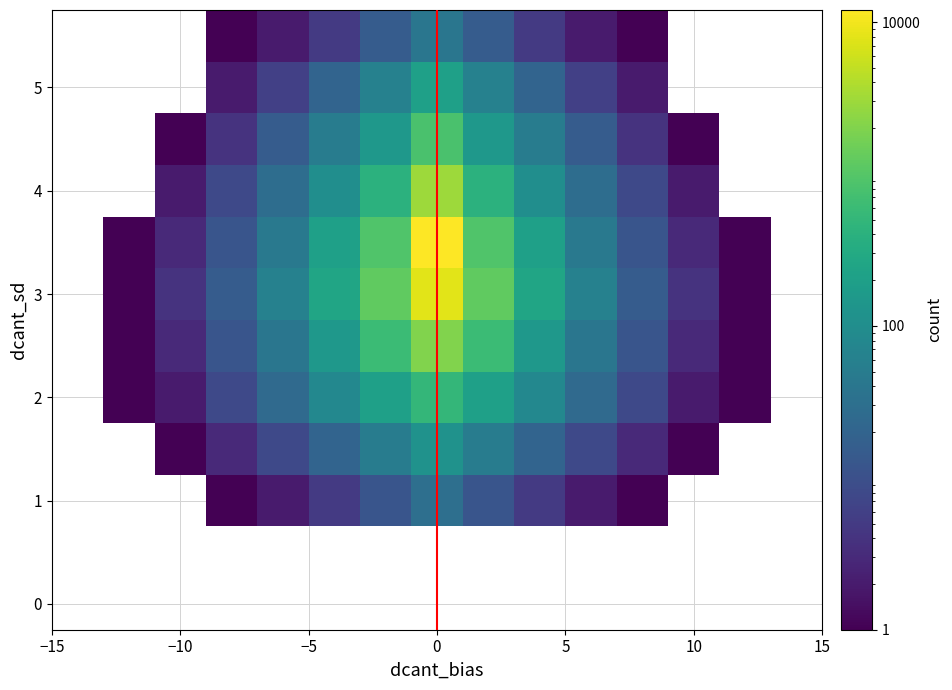

Count the number of categories in the chart.

15